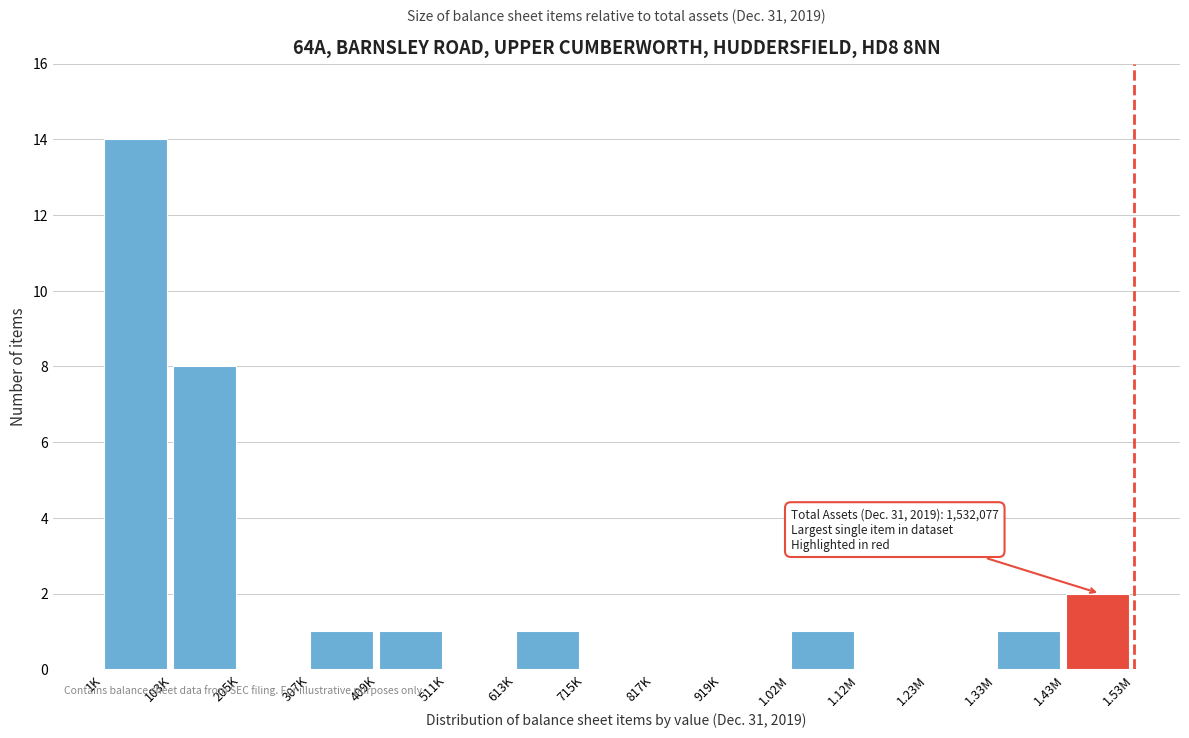

Reading right to left, list all the values displayed in this chart.

1.43M=2	1.33M=1	1.23M=0	1.12M=0	1.02M=1	919K=0	817K=0	715K=0	613K=1	511K=0	409K=1	307K=1	205K=0	103K=8	1K=14